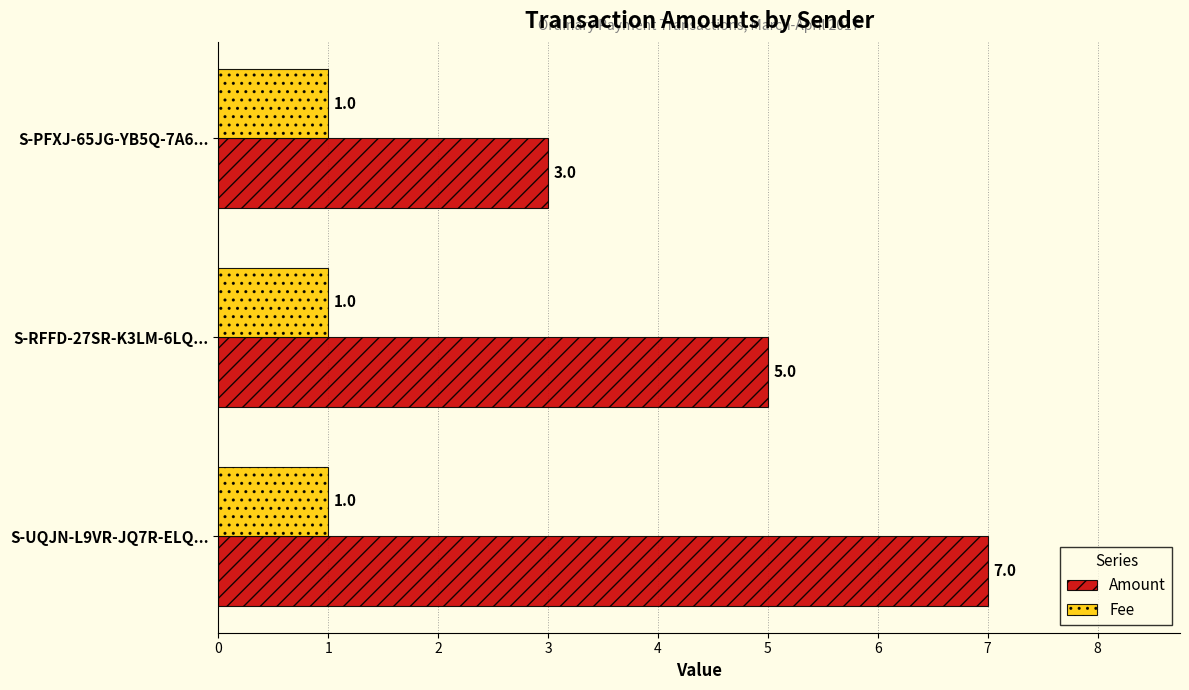

What value does the Amount series have at S-UQJN-L9VR-JQ7R-ELQ...?

7